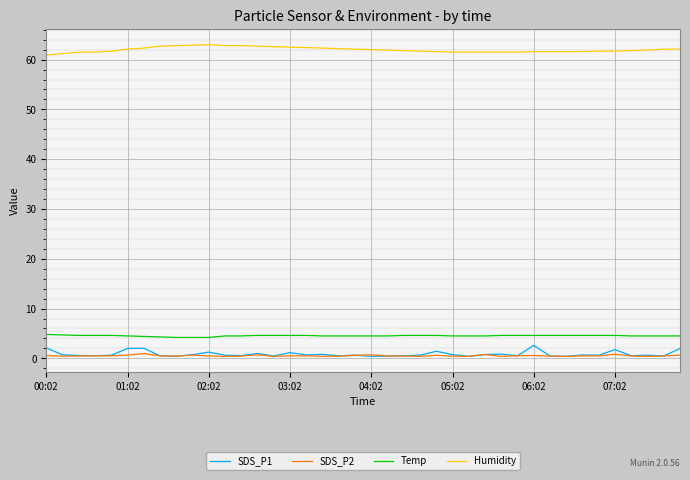

What is the greatest value displayed?

63.0